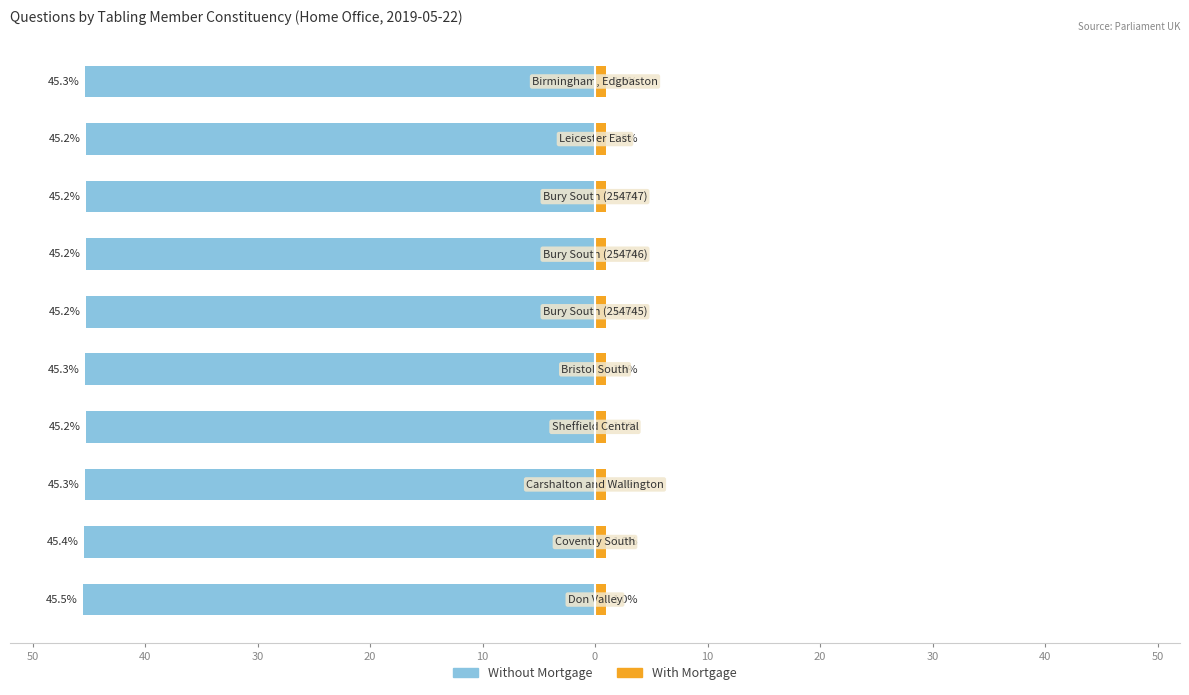

How many groups of bars are there?

10